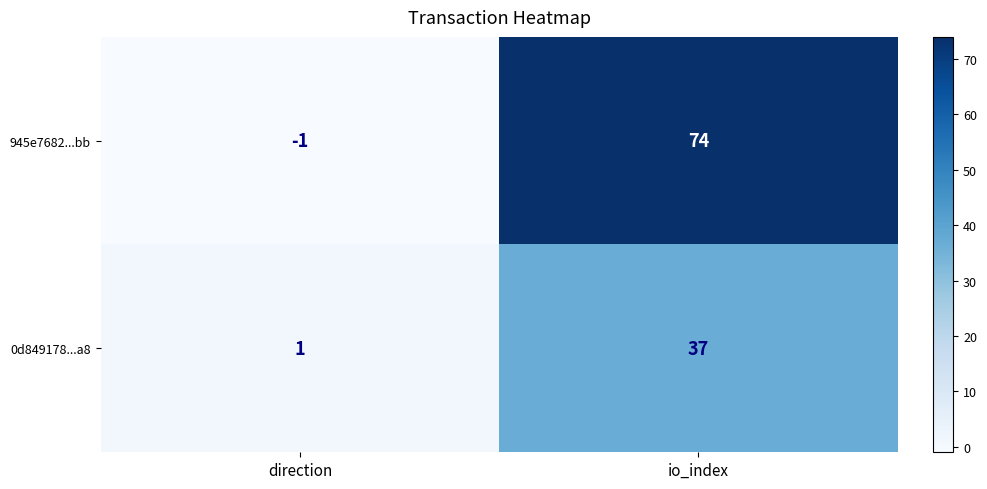

What is the average value of the 0d849178...a8 series?

19